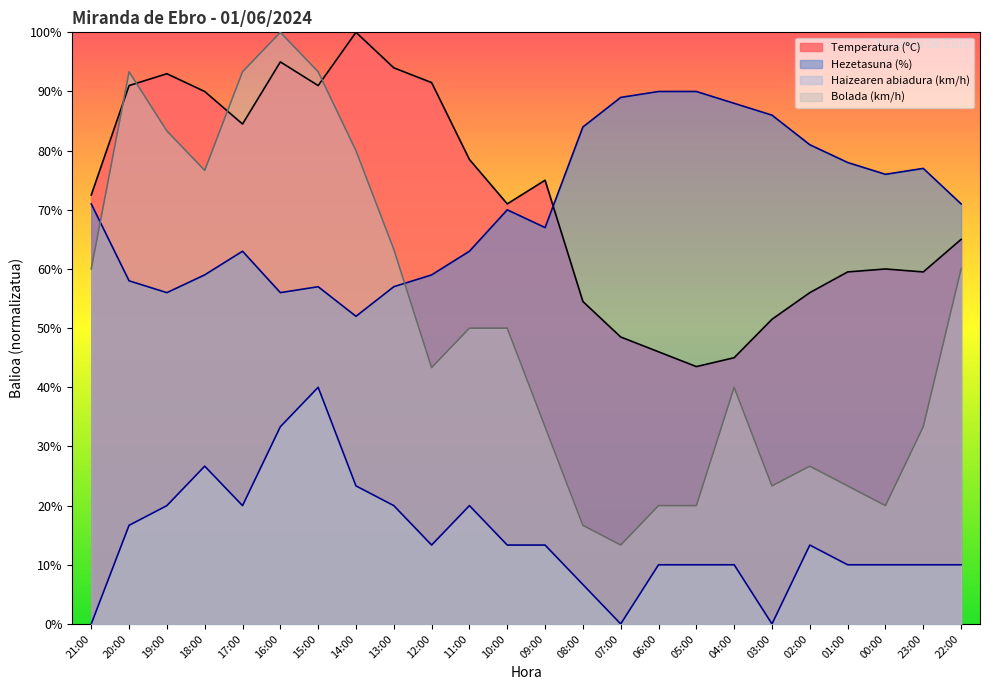

Reading left to right, extract all data points from this chart.

Temperatura (ºC): 72.5	91.0	93.0	90.0	84.5	95.0	91.0	100.0	94.0	91.5	78.5	71.0	75.0	54.5	48.5	46.0	43.5	45.0	51.5	56.0	59.5	60.0	59.5	65.0
Hezetasuna (%): 71.0	58.0	56.0	59.0	63.0	56.0	57.0	52.0	57.0	59.0	63.0	70.0	67.0	84.0	89.0	90.0	90.0	88.0	86.0	81.0	78.0	76.0	77.0	71.0
Haizearen abiadura (km/h): 0.0	16.7	20.0	26.7	20.0	33.3	40.0	23.3	20.0	13.3	20.0	13.3	13.3	6.7	0.0	10.0	10.0	10.0	0.0	13.3	10.0	10.0	10.0	10.0
Bolada (km/h): 60.0	93.3	83.3	76.7	93.3	100.0	93.3	80.0	63.3	43.3	50.0	50.0	33.3	16.7	13.3	20.0	20.0	40.0	23.3	26.7	23.3	20.0	33.3	60.0